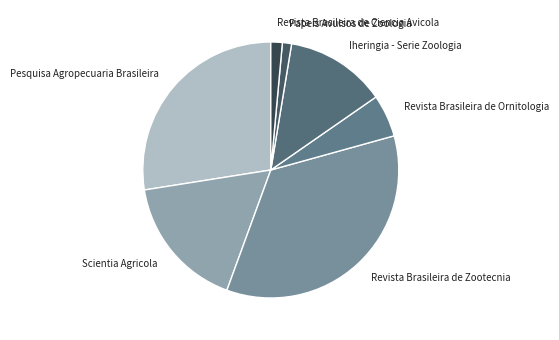

Does Papeis Avulsos de Zoologia account for over 50% of the chart?

No